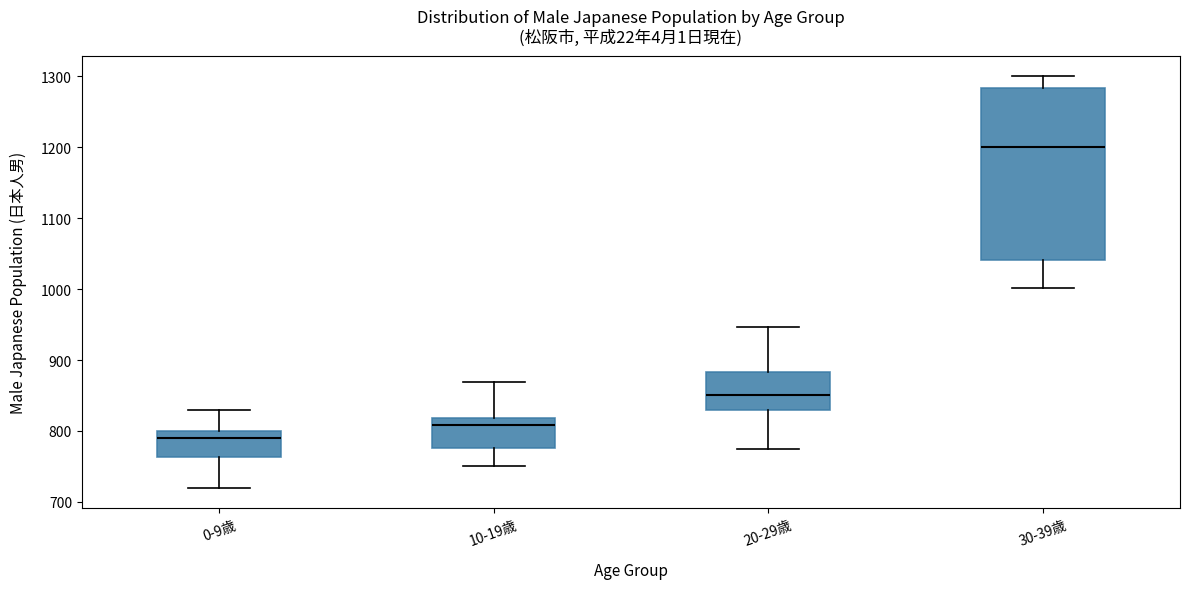

Comparing the boxes themselves (not the whiskers), which one is the tallest?

30-39歳